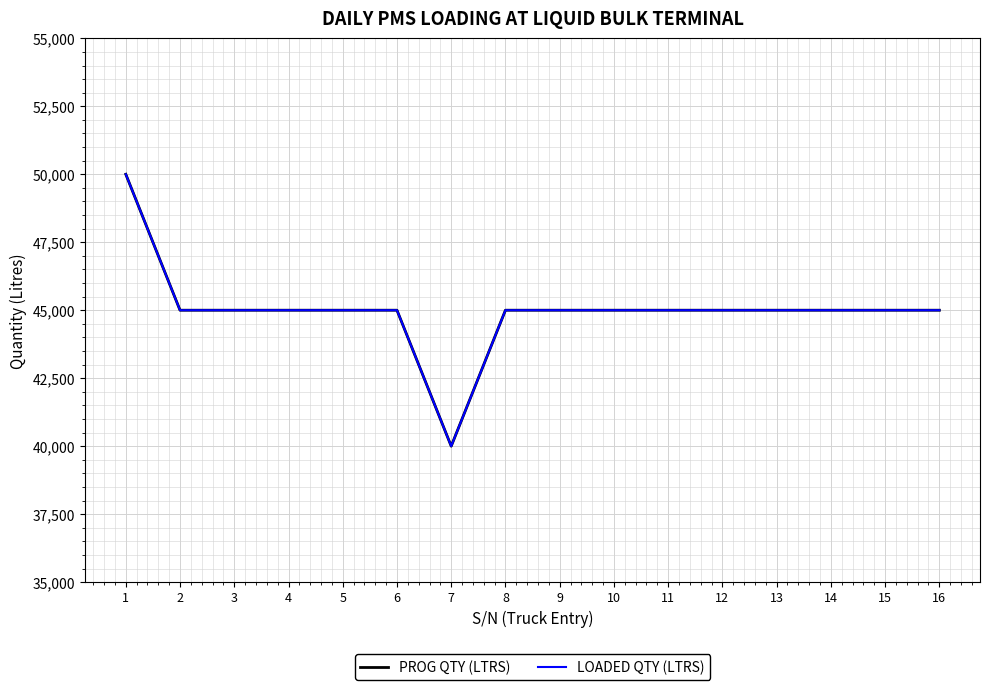

In LOADED QTY (LTRS), how many points are lower than both neighbors (excluding endpoints)?

1